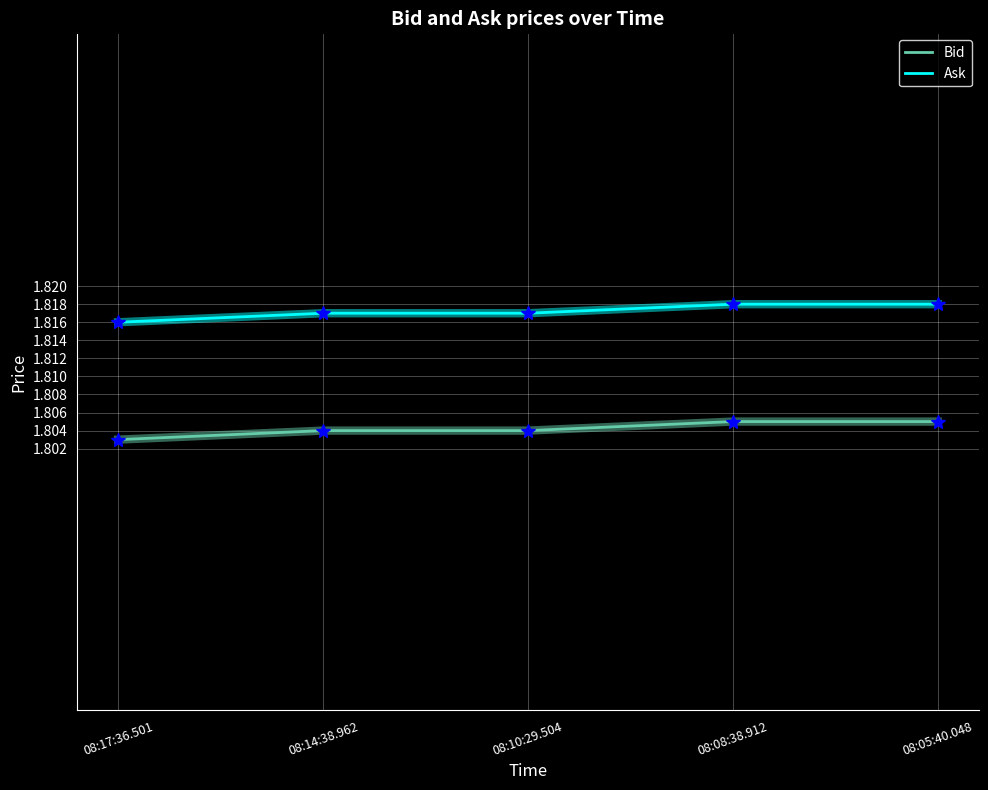

Is the value of Ask at 08:10:29.504 greater than the value of Bid at 08:17:36.501?

Yes